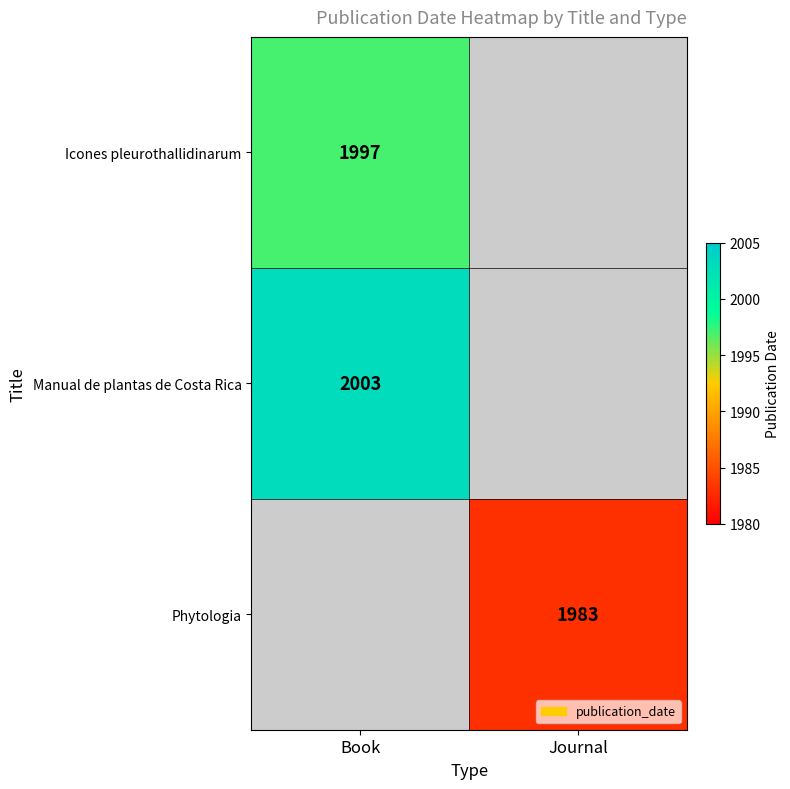

The value of Phytologia at Journal is 1074. True or false?

False